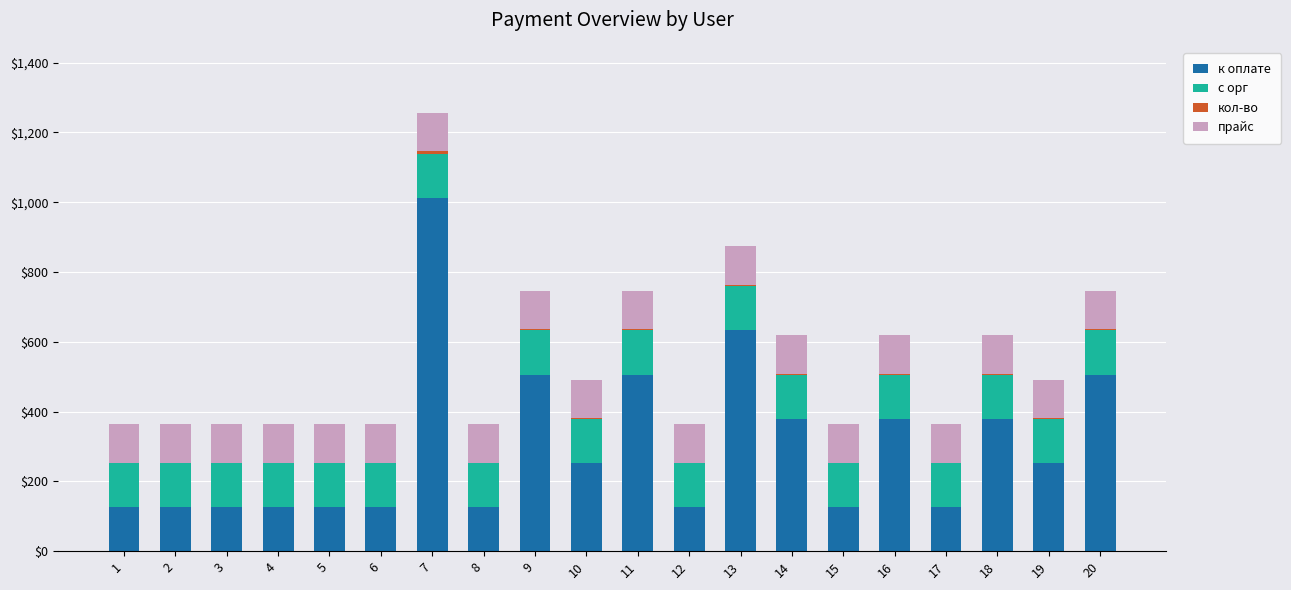

At which category is the sum across all series the highest?

7